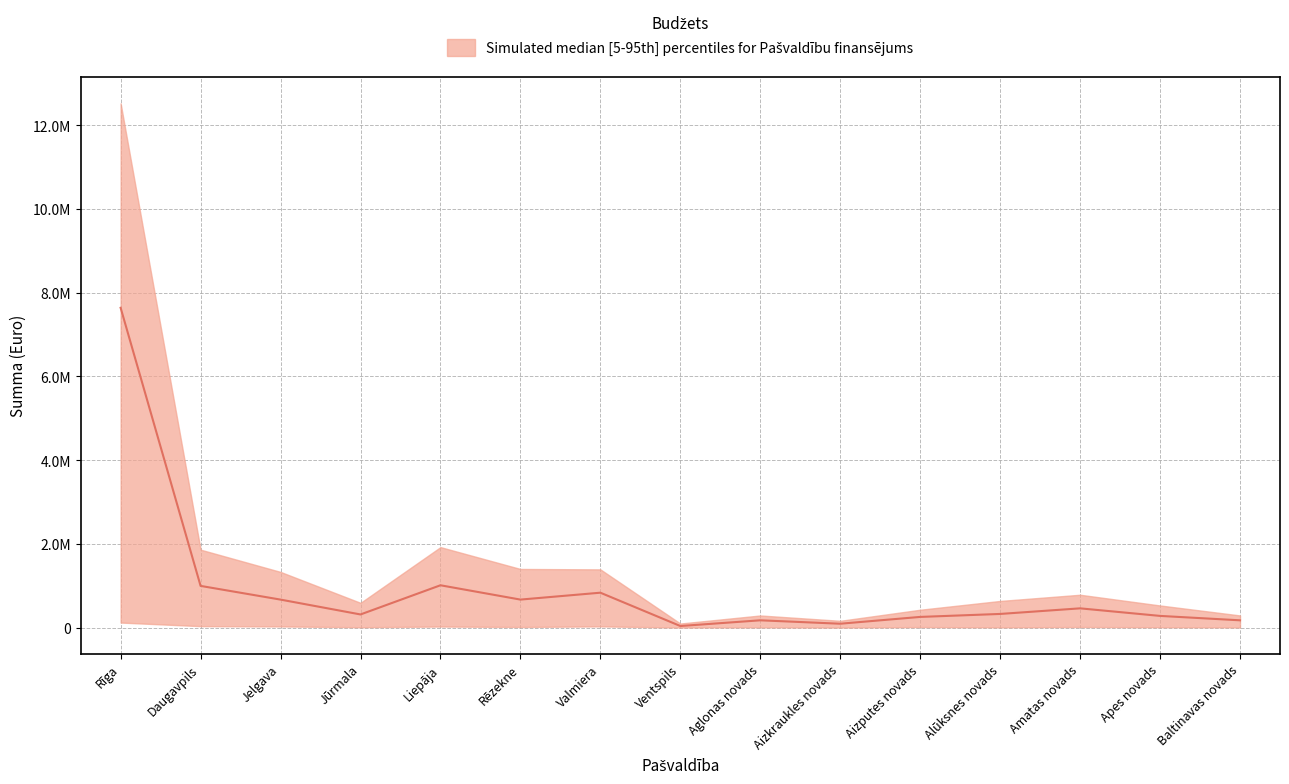

True or false: 4.kvalitātes pakāpe and 5.kvalitātes pakāpe cross at least once.

False